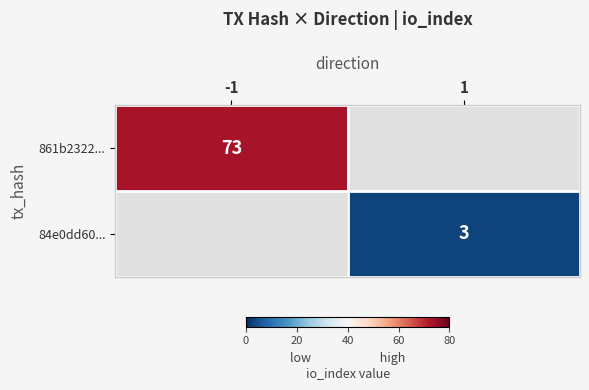

How many distinct data groups are displayed?

2